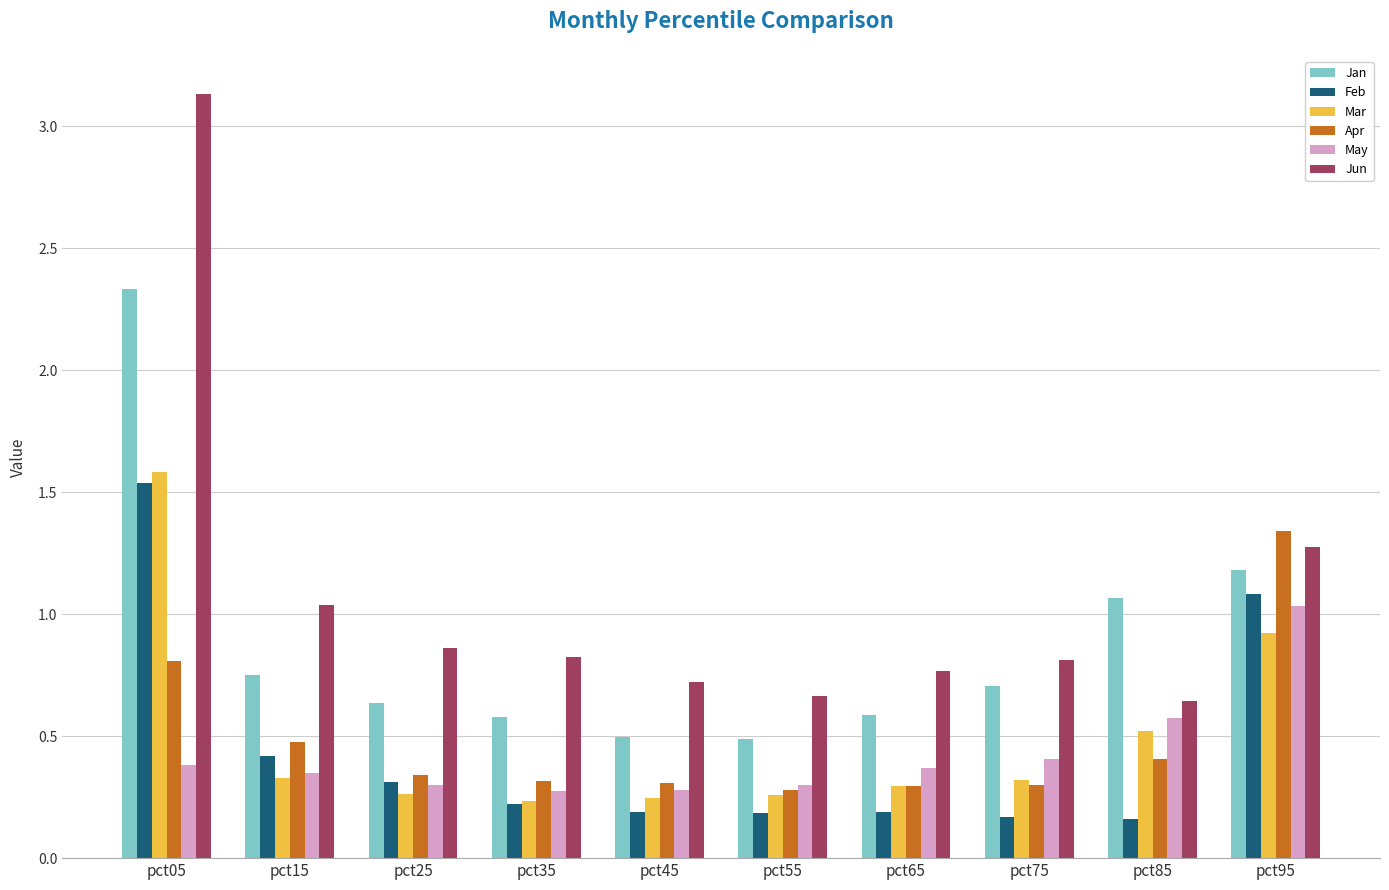

Are the bars grouped side by side (vs. stacked)?

Yes